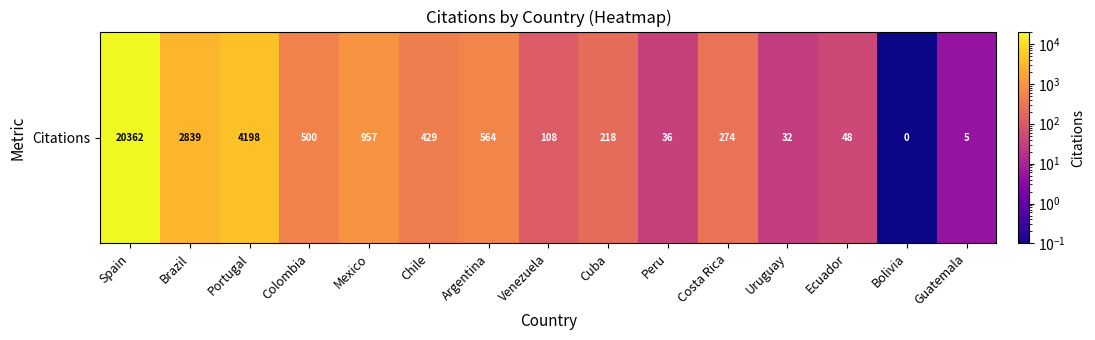

What is the change in value from Venezuela to Ecuador?

-60.0